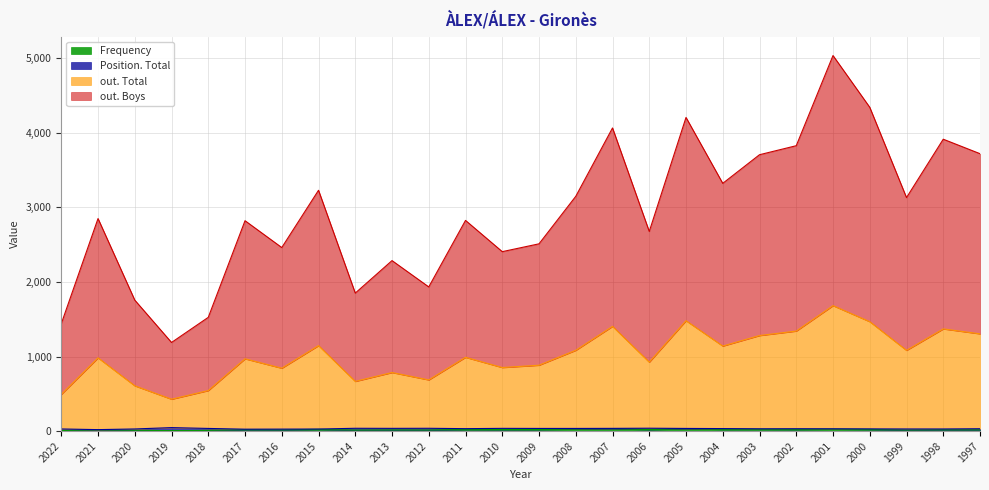

Where is the first local maximum for out. Total?

2021